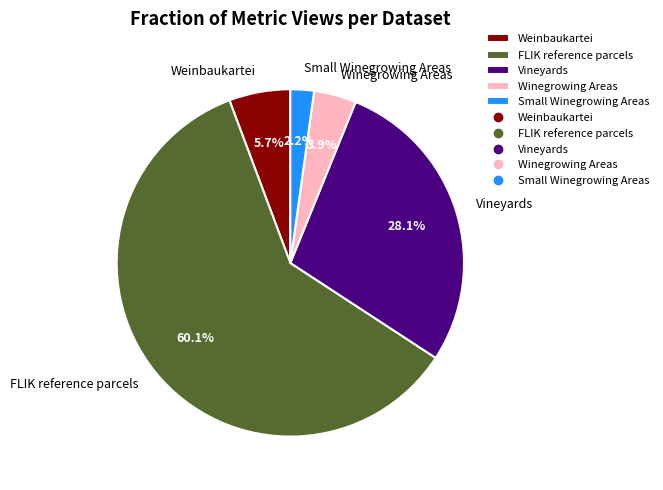

Rank the categories by value from highest to lowest.

FLIK reference parcels, Vineyards, Weinbaukartei, Winegrowing Areas, Small Winegrowing Areas